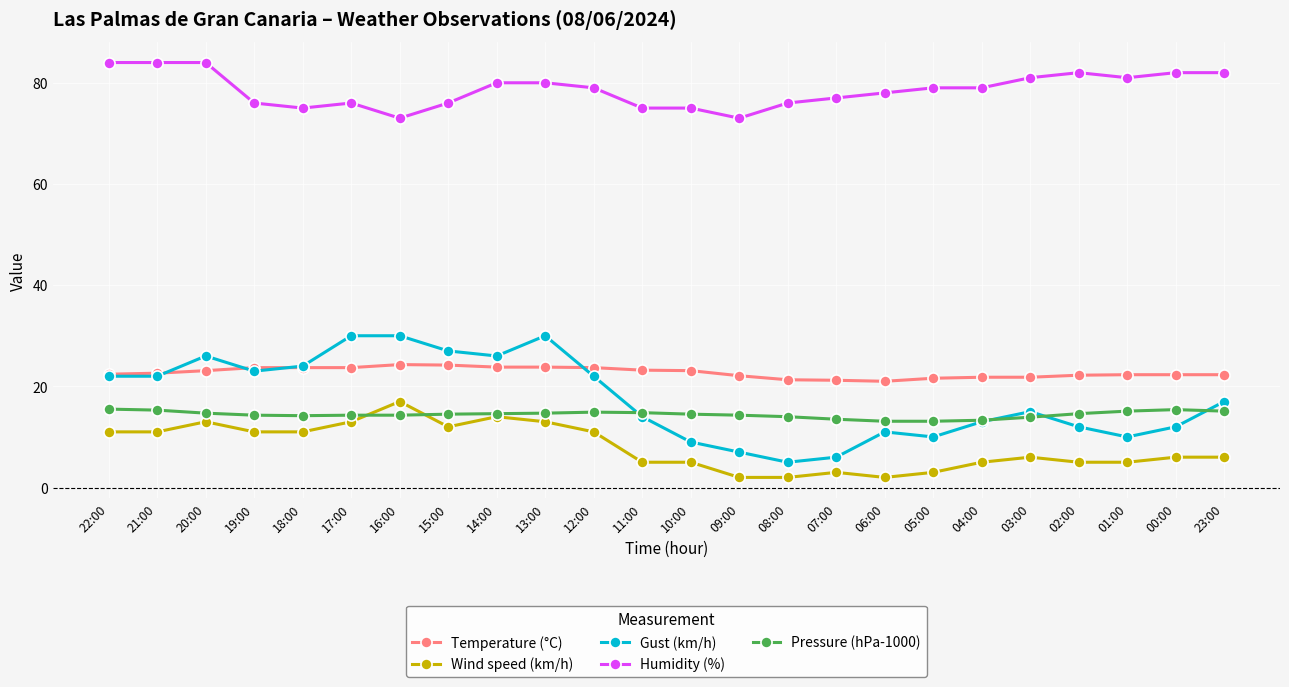

List the series in order of their peak value, lowest first.

Pressure (hPa-1000), Wind speed (km/h), Temperature (°C), Gust (km/h), Humidity (%)